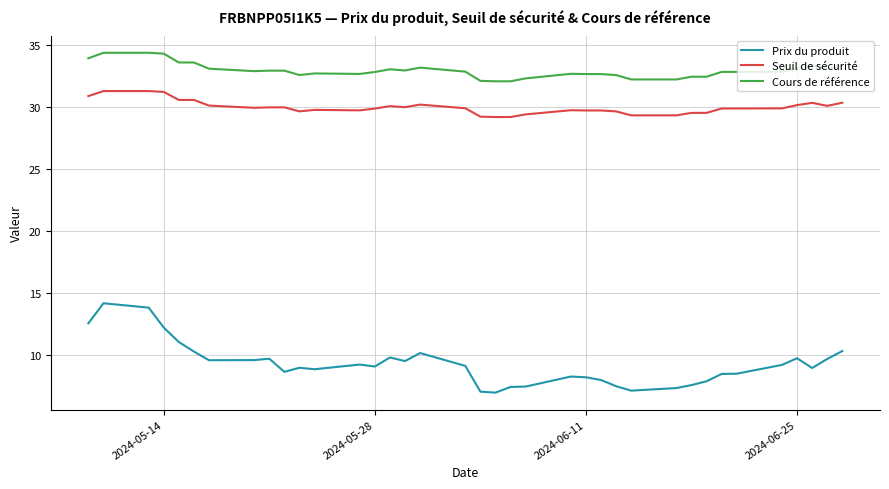

In Seuil de sécurité, how many points are lower than both neighbors (excluding endpoints)?

5